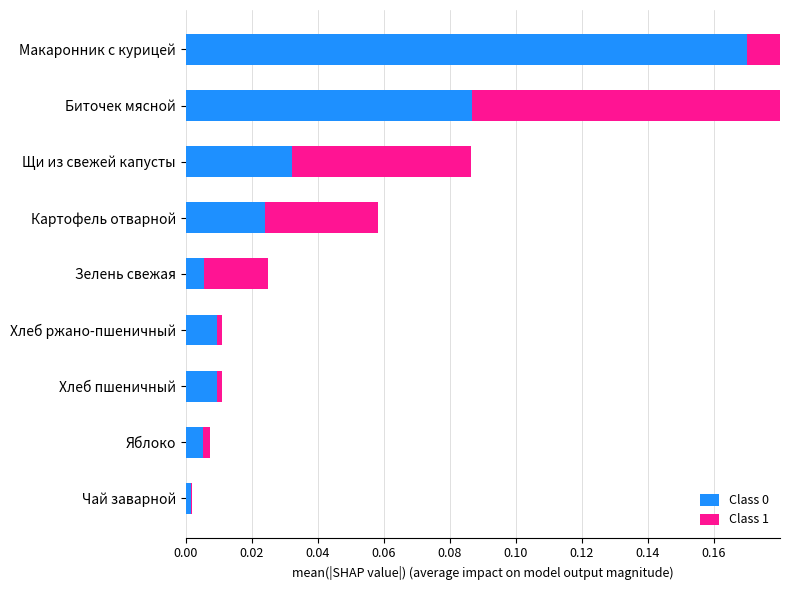

What are all the series names shown in the legend?

Class 0, Class 1